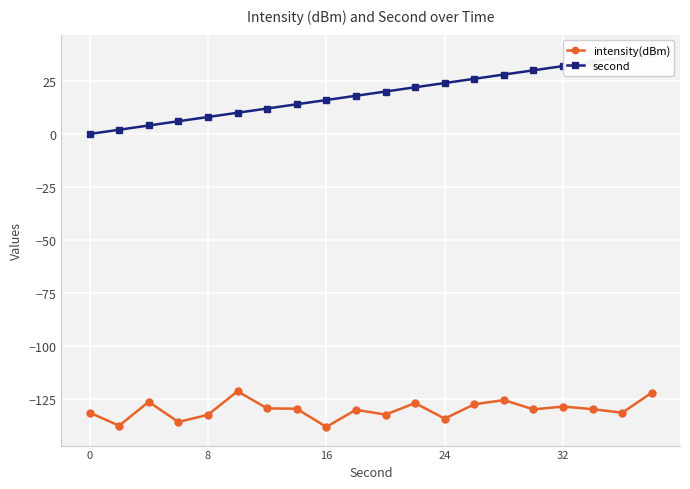

How many categories are shown in the chart?

20